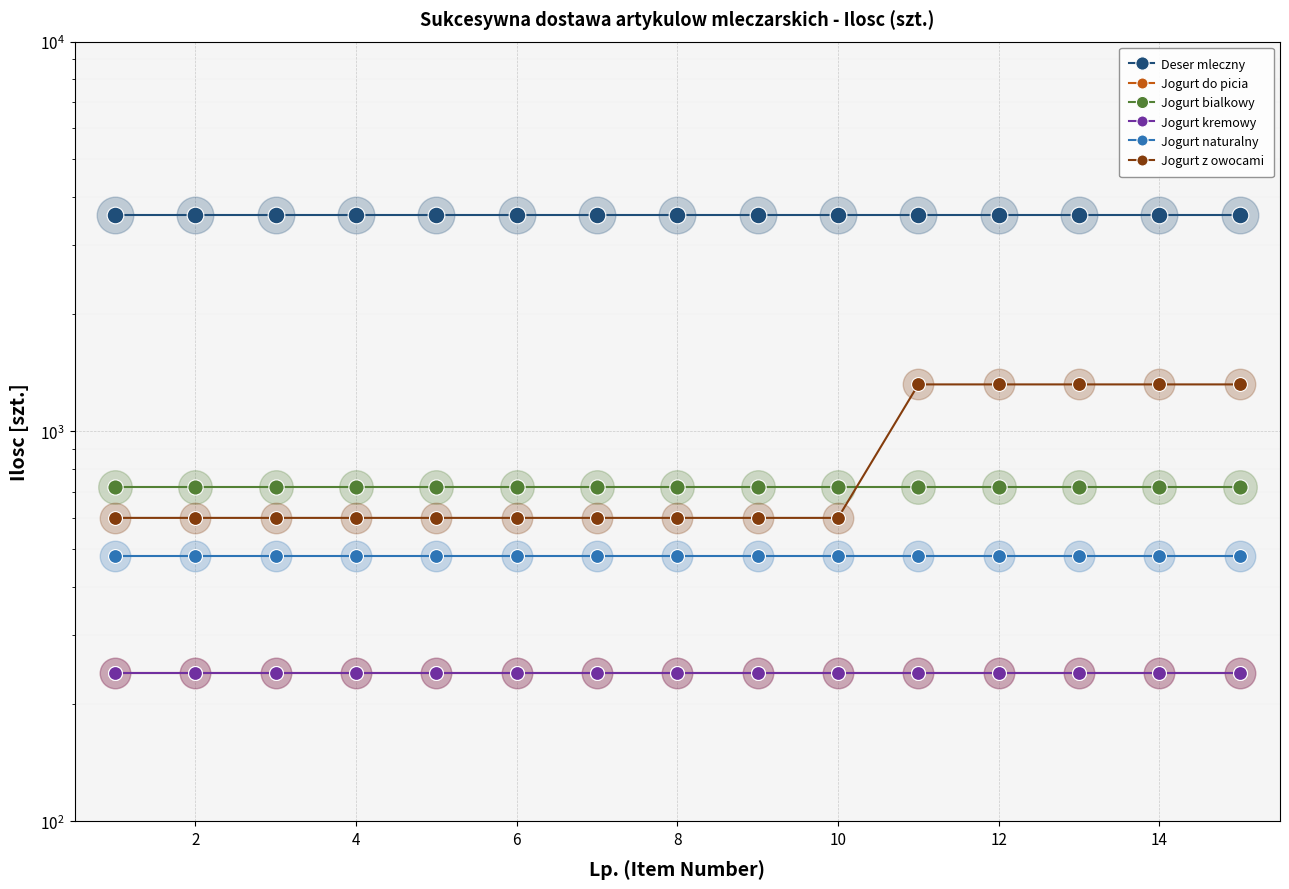

Which series has the largest range (max minus min)?

Jogurt z owocami